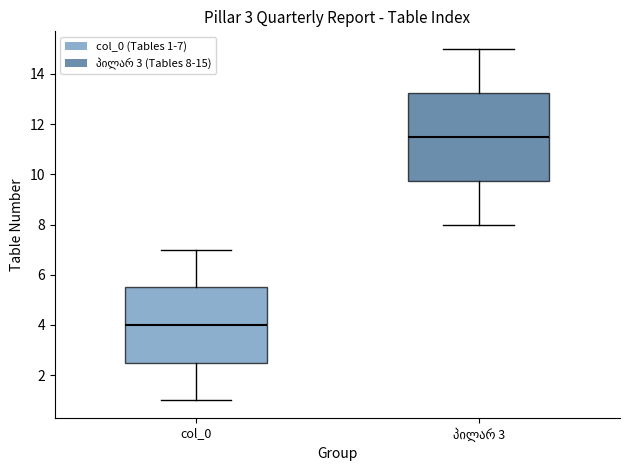

Where does the lower whisker of the box for col_0 end on the y-axis? The values are not printed on the chart, so give them approximately, as read against the axis.

1.0